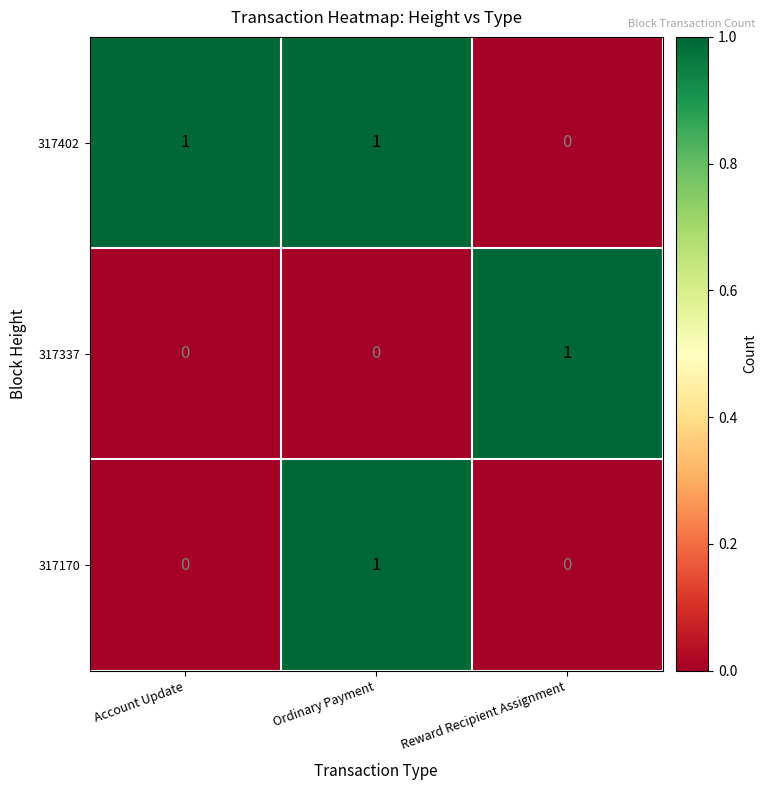

How many values in 317170 are above zero?

1